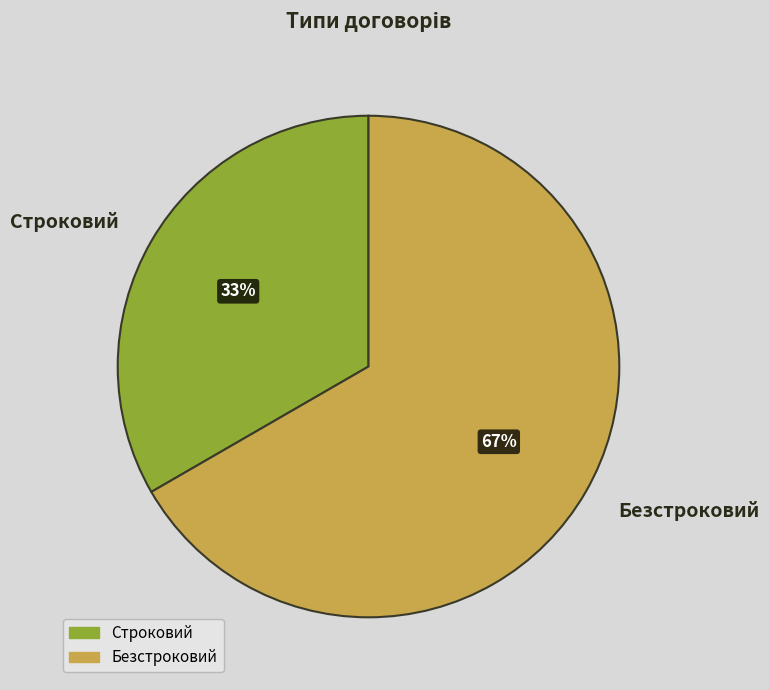

Do Строковий and Безстроковий together represent more than half of the pie?

Yes